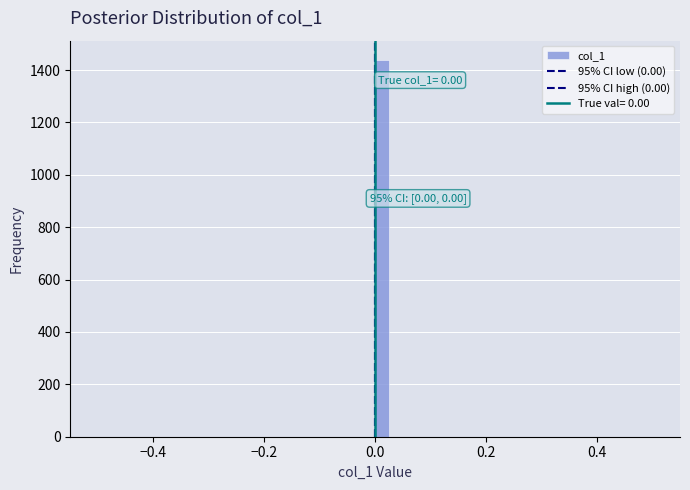

Read against the x-axis, roughly where is the centre of the tallest bar?

0.02